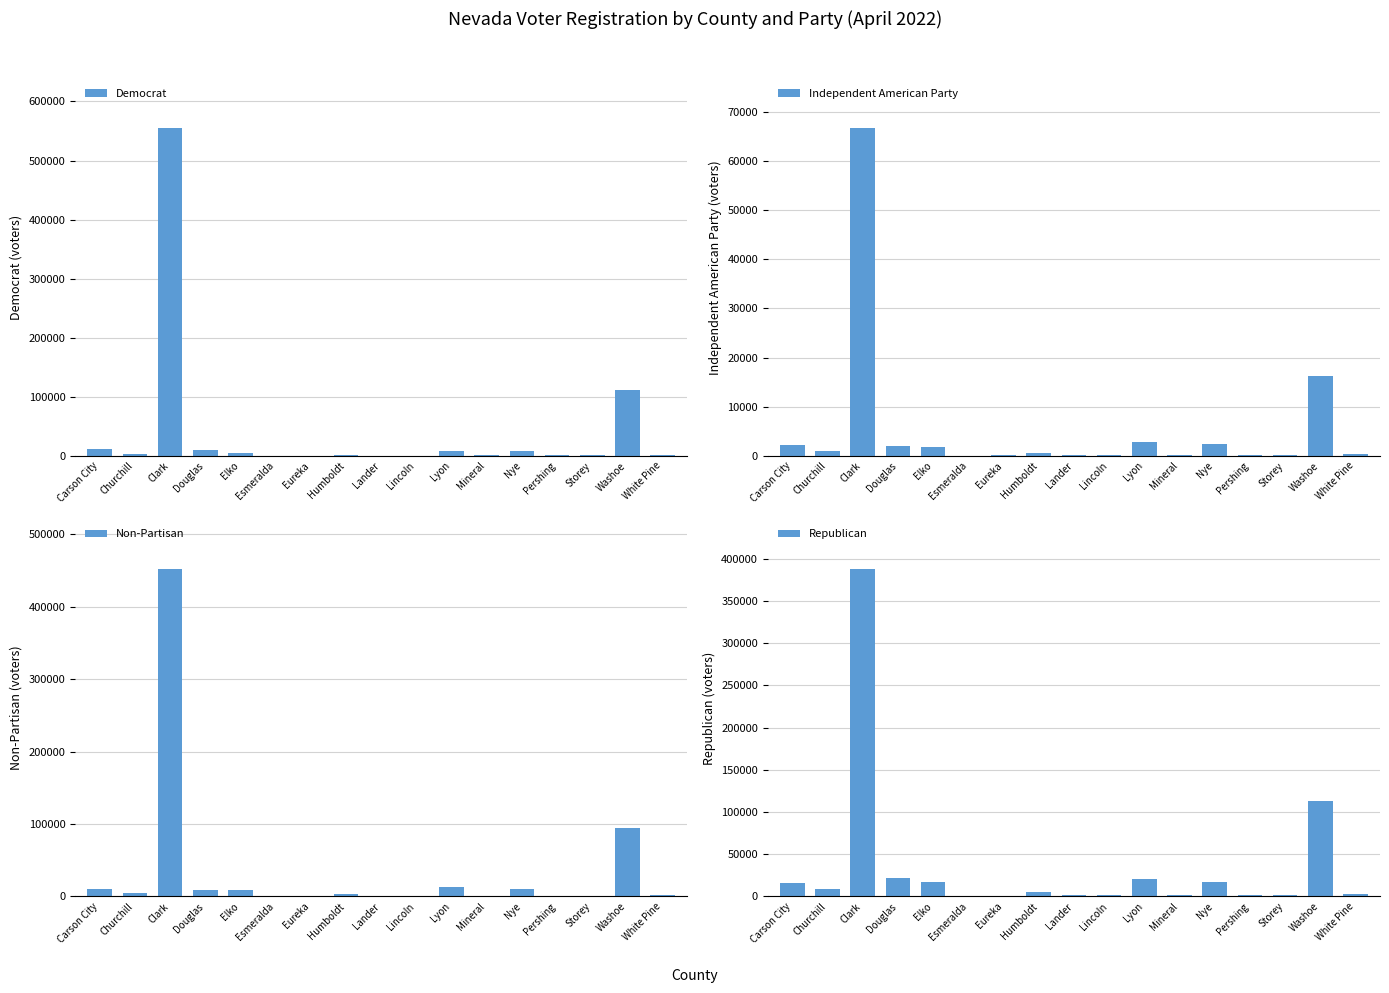

Is it true that Independent American Party equals 2992 at Carson City?

False